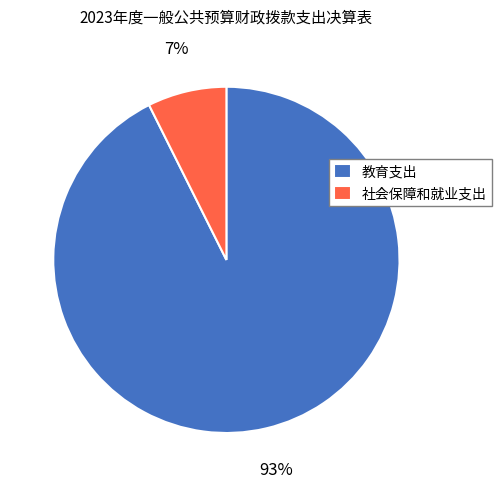

Is it true that 教育支出 is 99% of the pie?

False